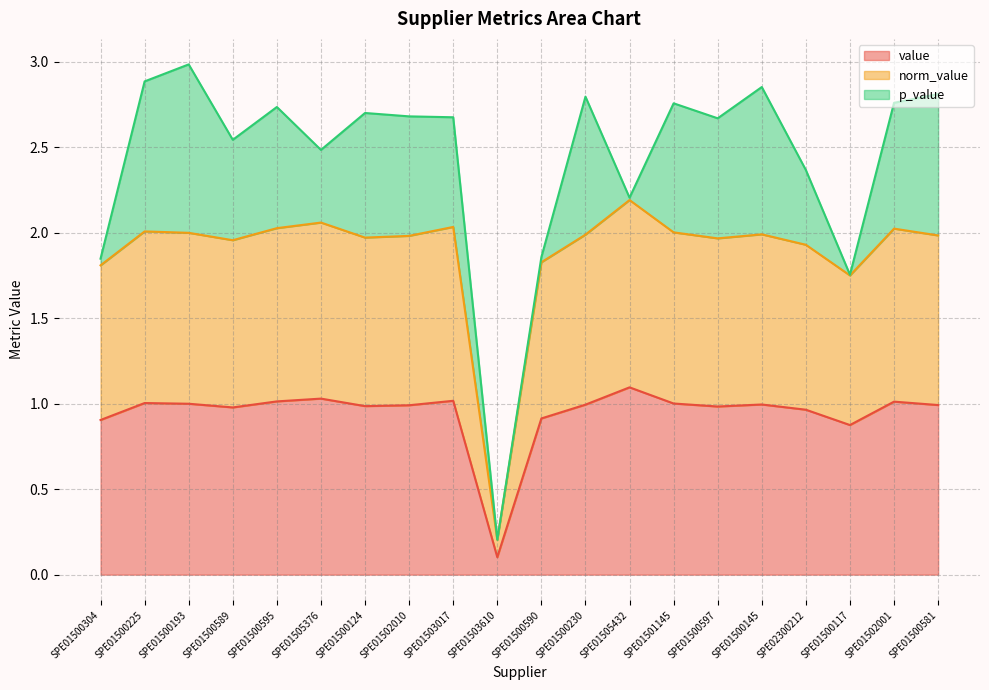

Where is the first local maximum for norm_value?

SPE01500225